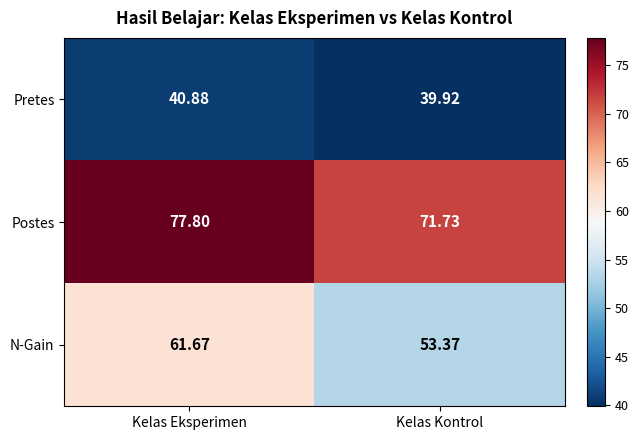

Which series has the largest range (max minus min)?

N-Gain